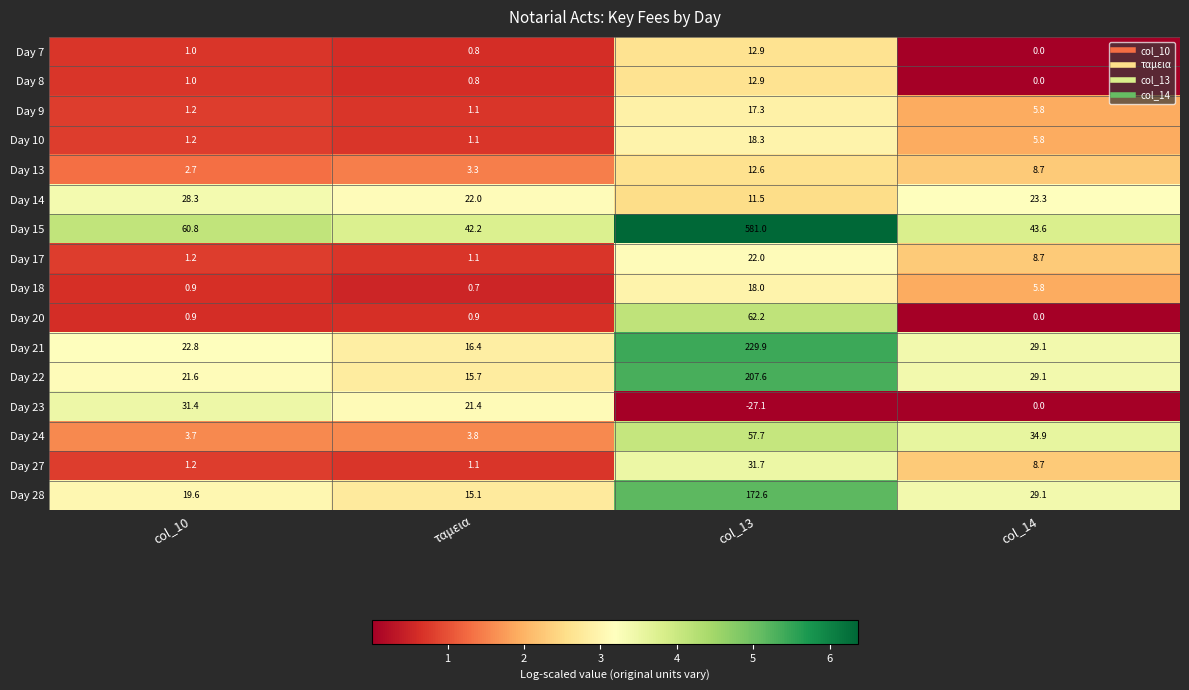

The Day 28 series shows 291.3 at col_13. True or false?

False